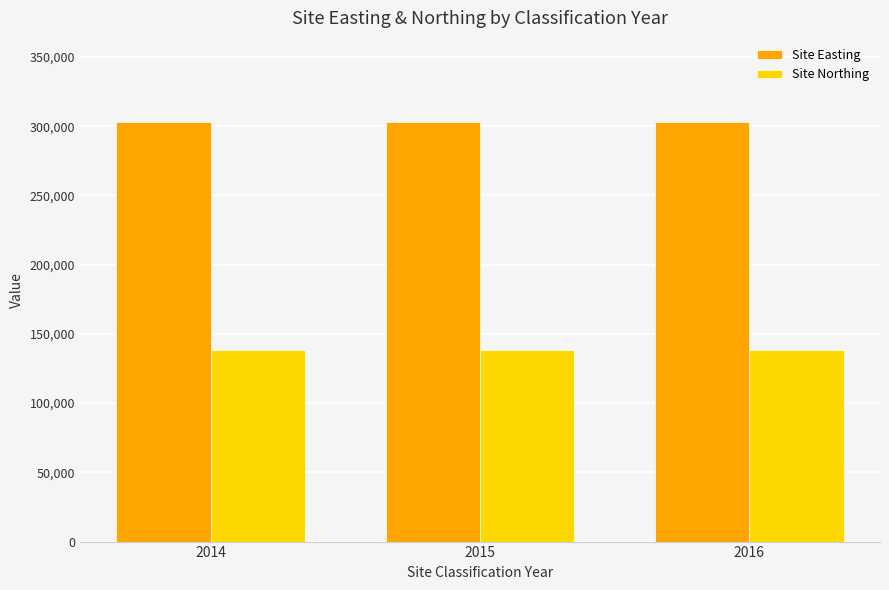

How many series are shown in this chart?

2